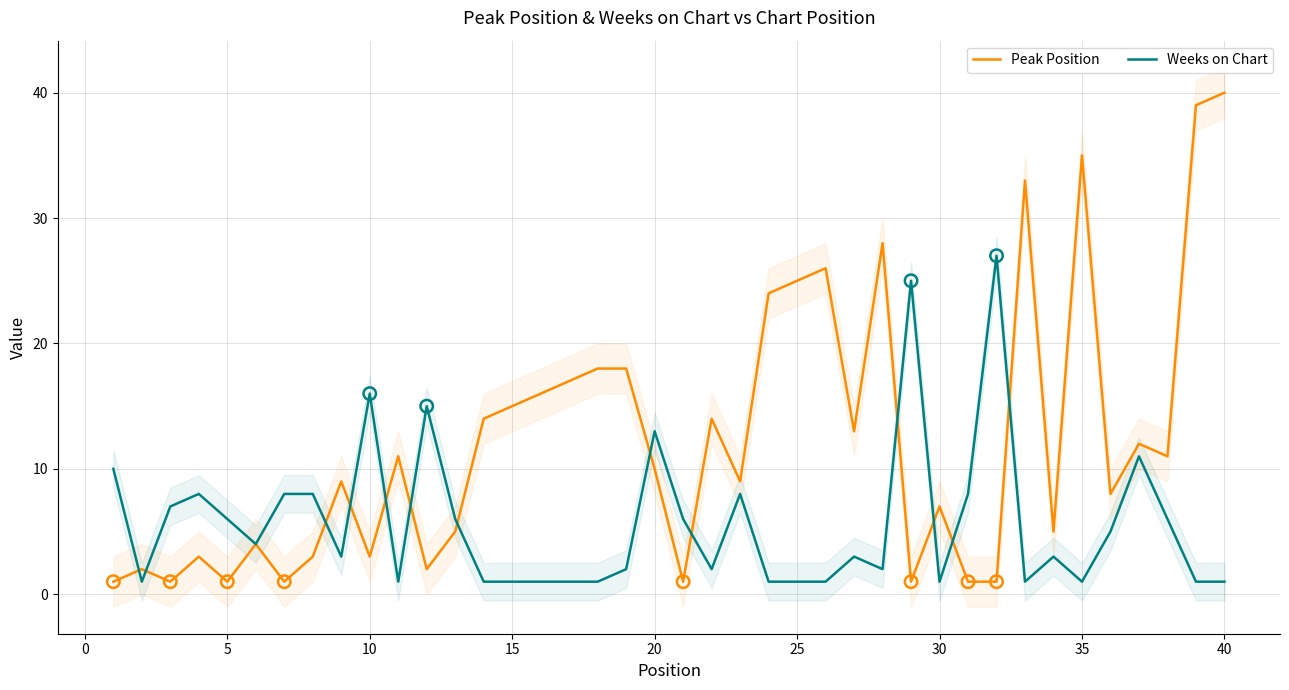

At how many categories does at least one series exceed 24?

9